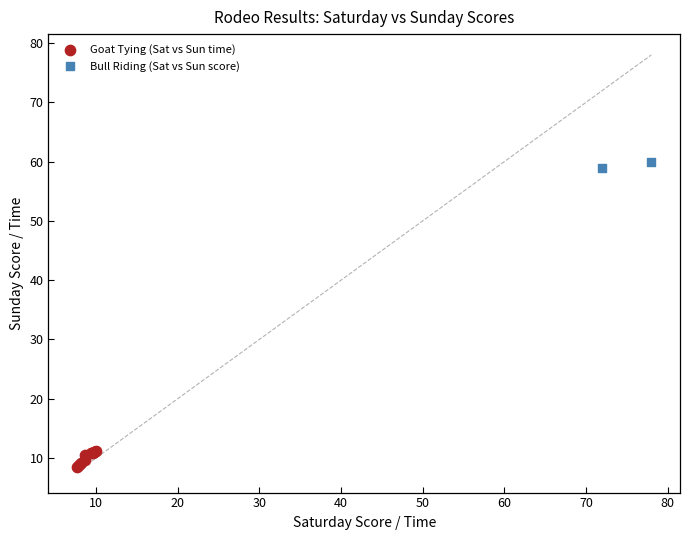

What are all the series names shown in the legend?

Goat Tying (Sat vs Sun time), Bull Riding (Sat vs Sun score)